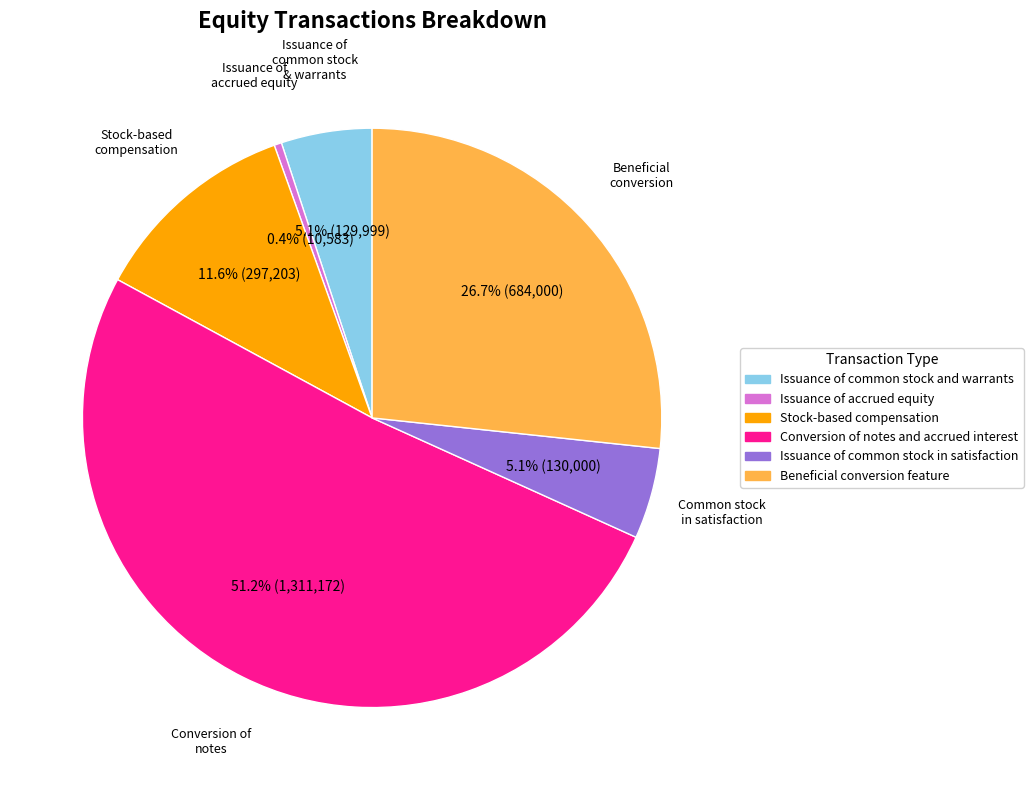

Which category has the biggest portion of the pie?

Conversion of notes and accrued interest